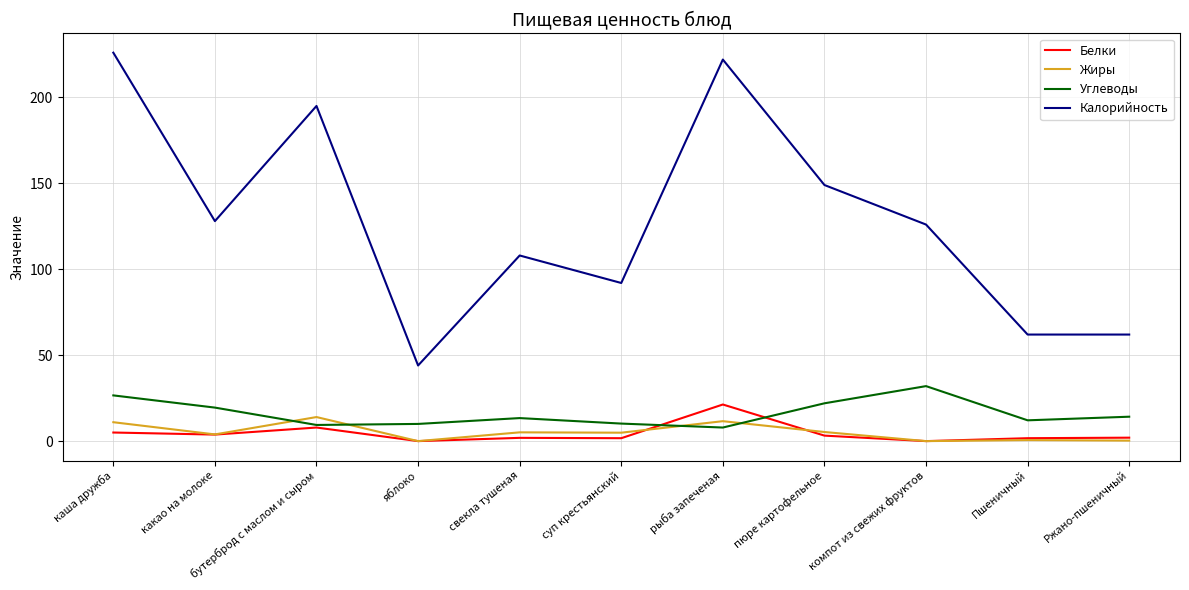

What is the average value of the Белки series?

4.4